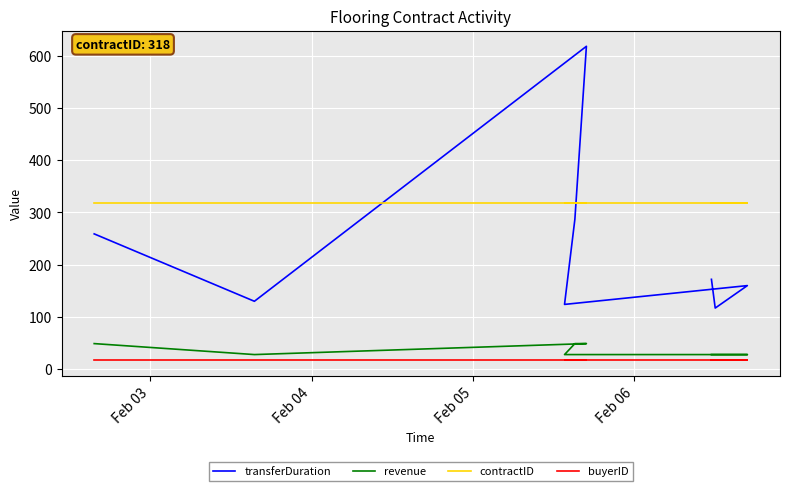

What is the smallest value displayed?

17